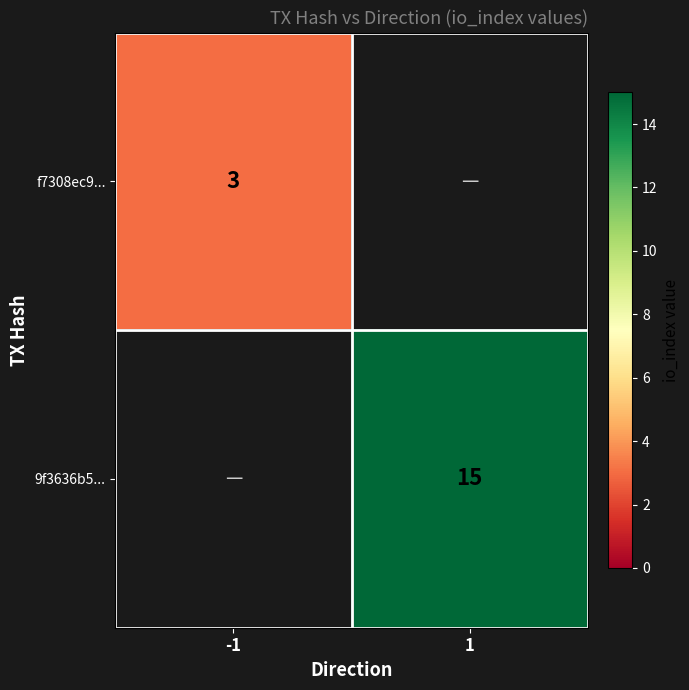

The value of 9f3636b5... at 1 is 10. True or false?

False